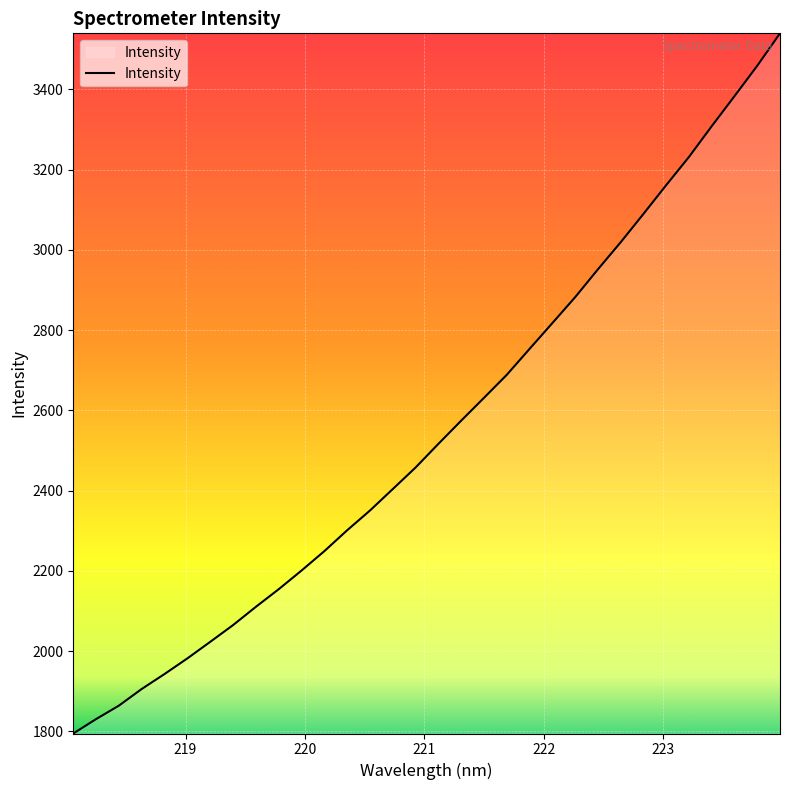

What is the smallest value displayed?

1794.5